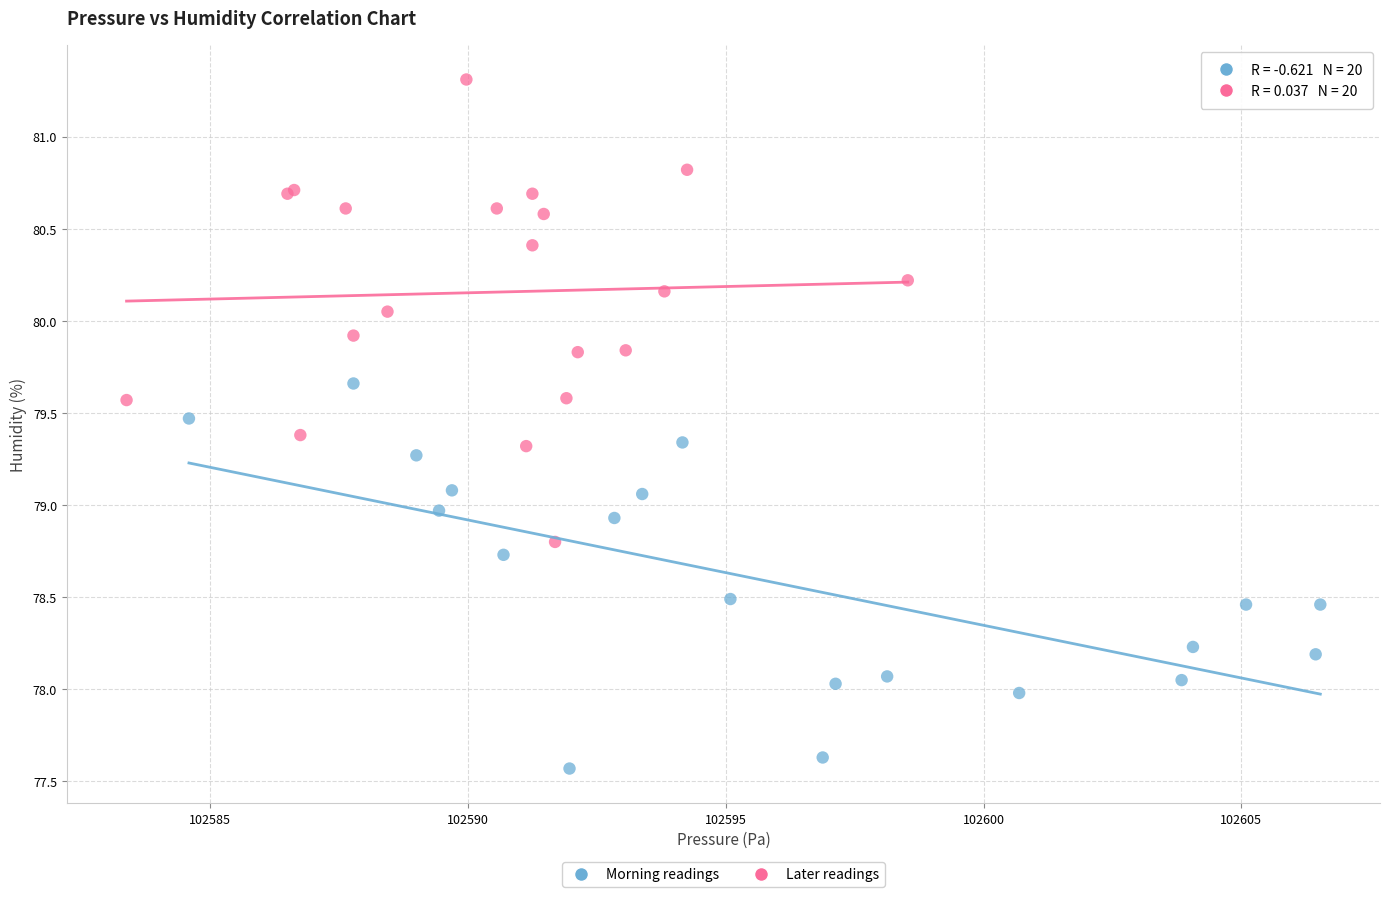

Which series reaches the maximum Y coordinate?

Later readings